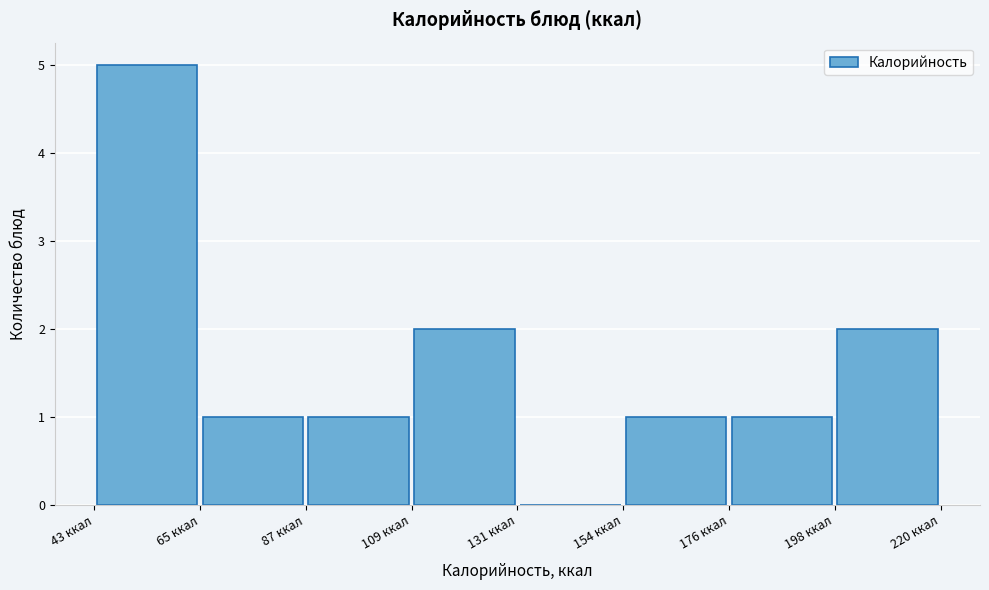

Reading left to right, list every bar in this chart as the range it spans on the x-axis followed by its height. Neither the bar edges nor the heights are printed on the chart, so give them approximately, as read against the axes.

45 to 65: 5
65 to 85: 1
85 to 110: 1
110 to 130: 2
130 to 155: 0
155 to 175: 1
175 to 200: 1
200 to 220: 2